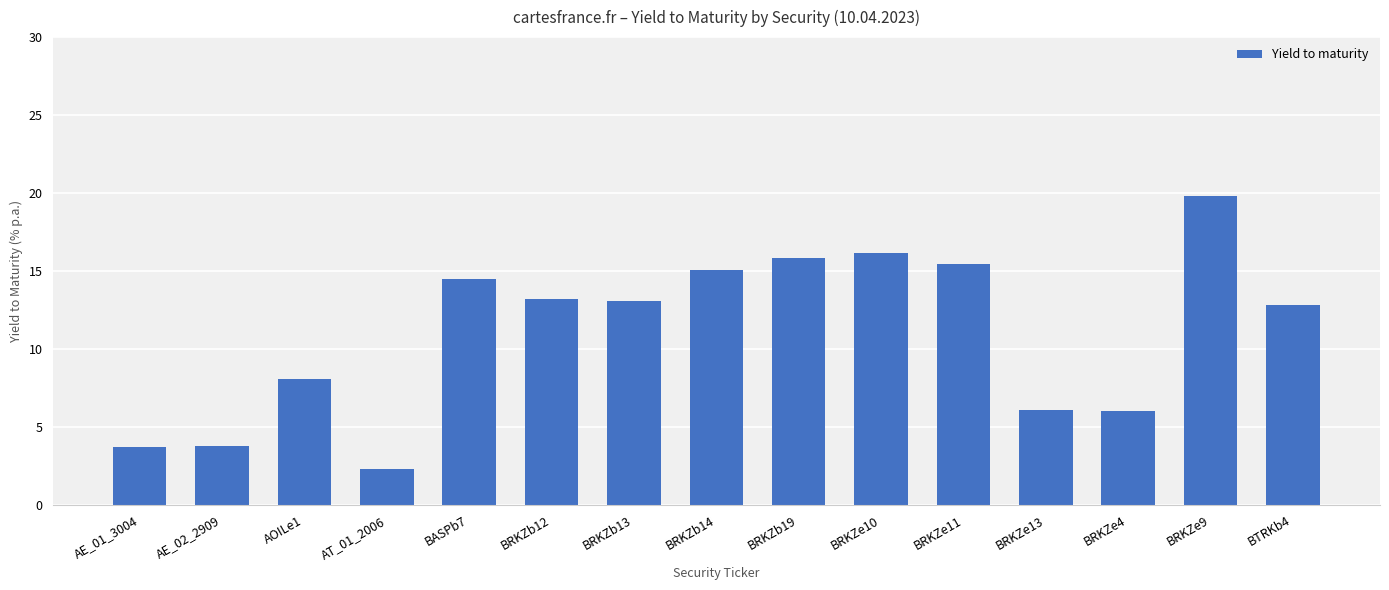

What is the difference between the values at BRKZb12 and BASPb7?

1.3